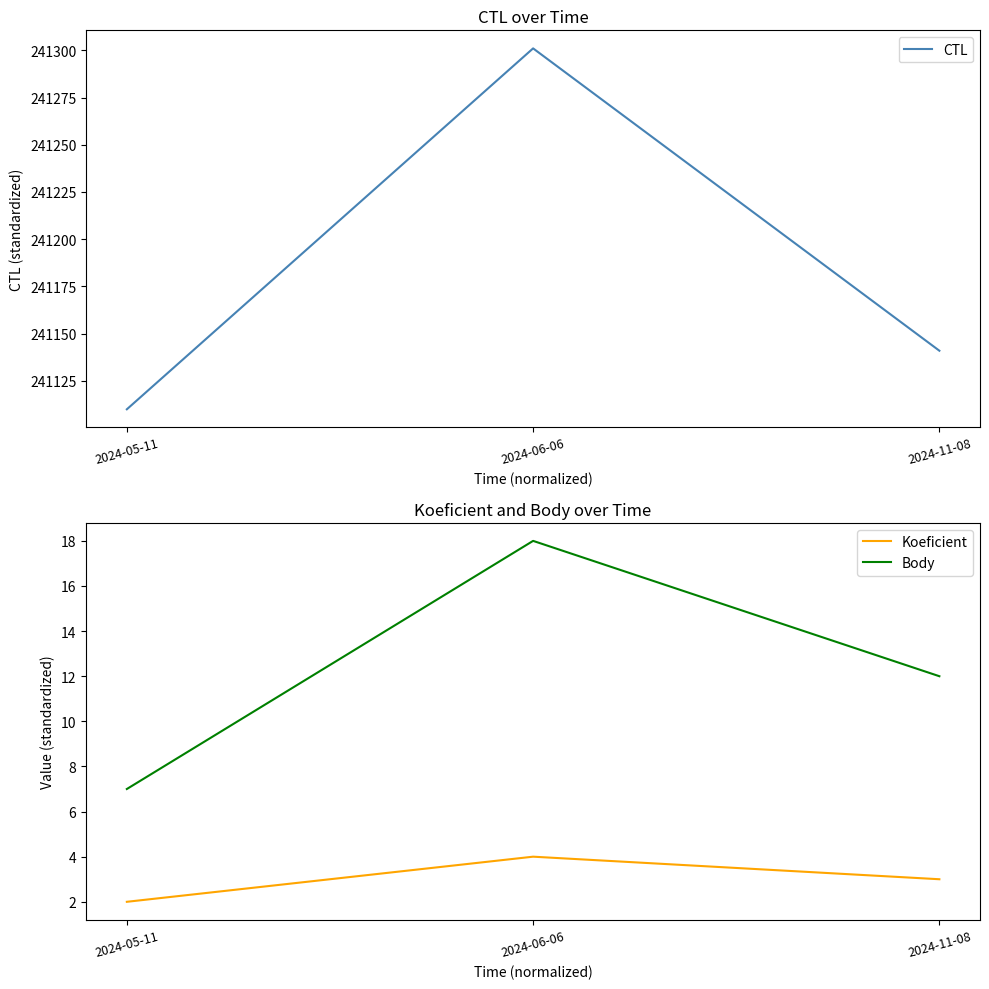

True or false: Body has a value of 26 at 2024-06-06.

False